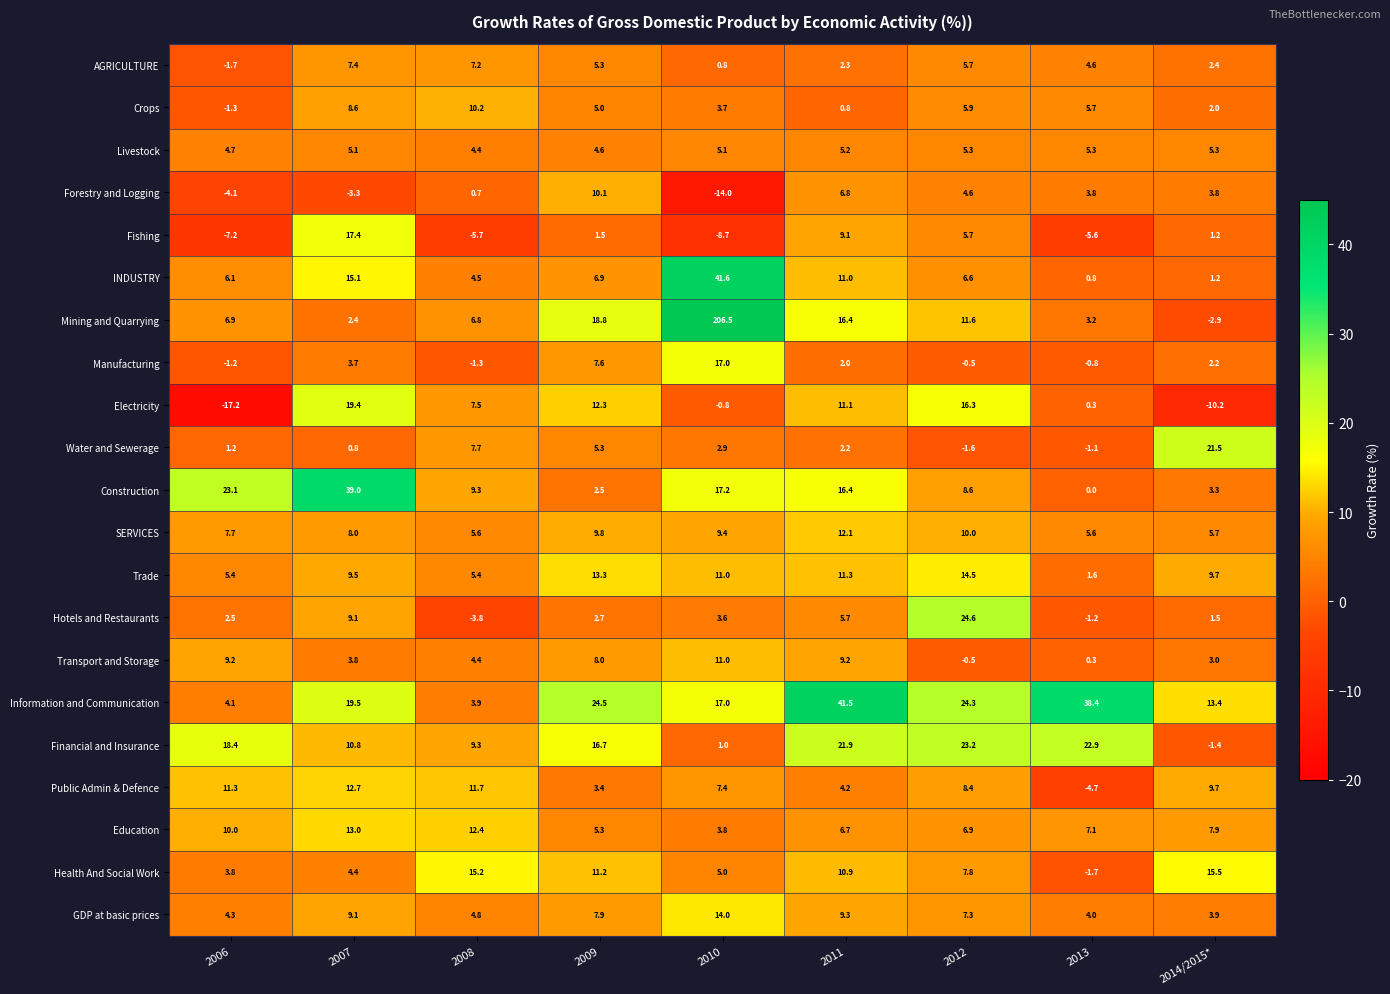

Which label corresponds to the largest value in the chart?

2010